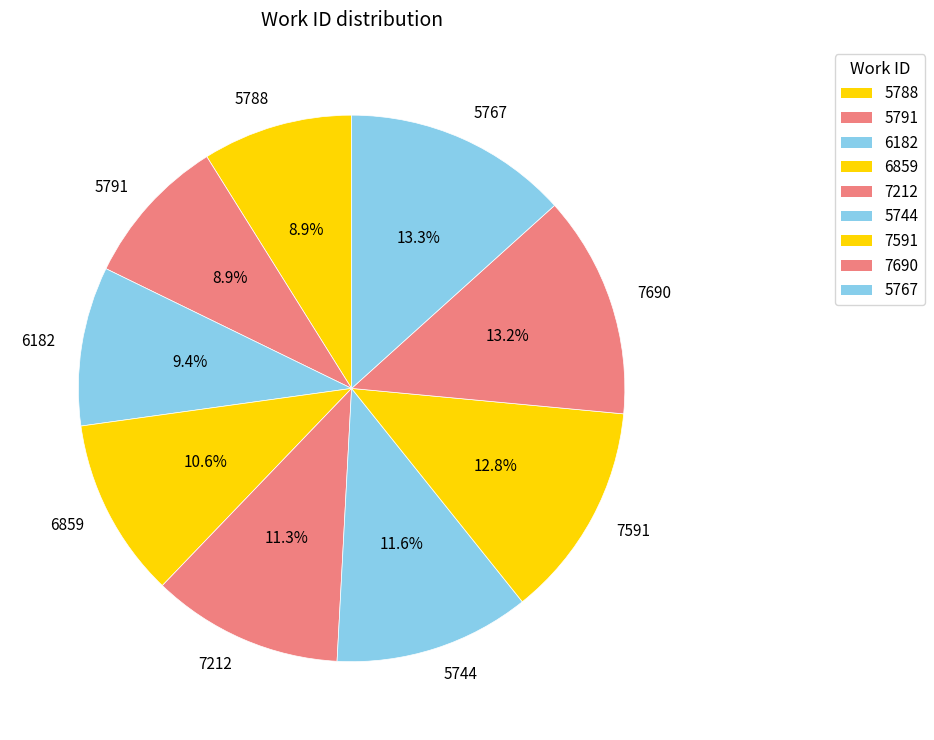

To the nearest percent, what percentage of the pie is 6859?

11%